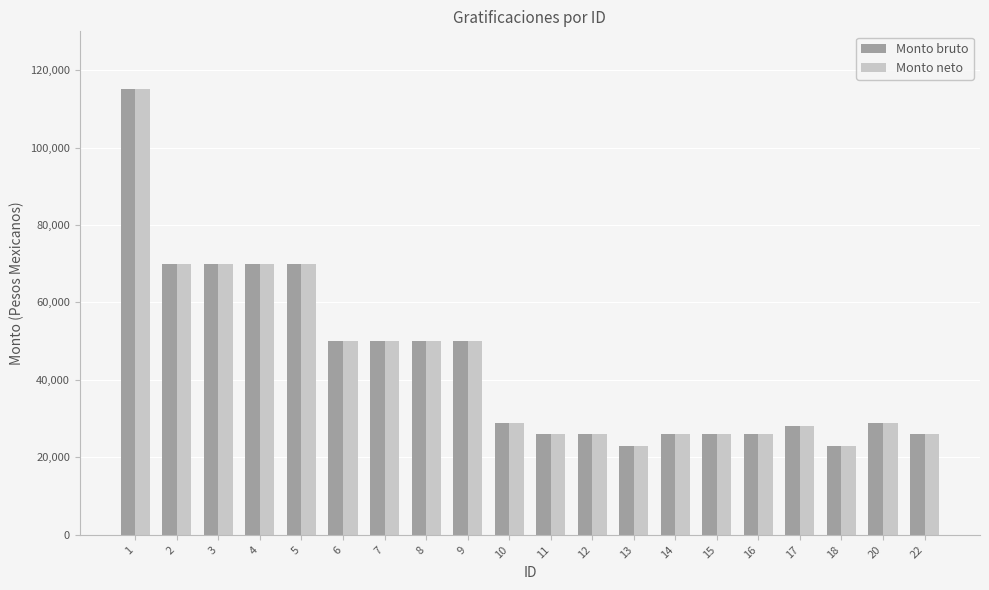

The value of Monto neto at 9 is 18616. True or false?

False